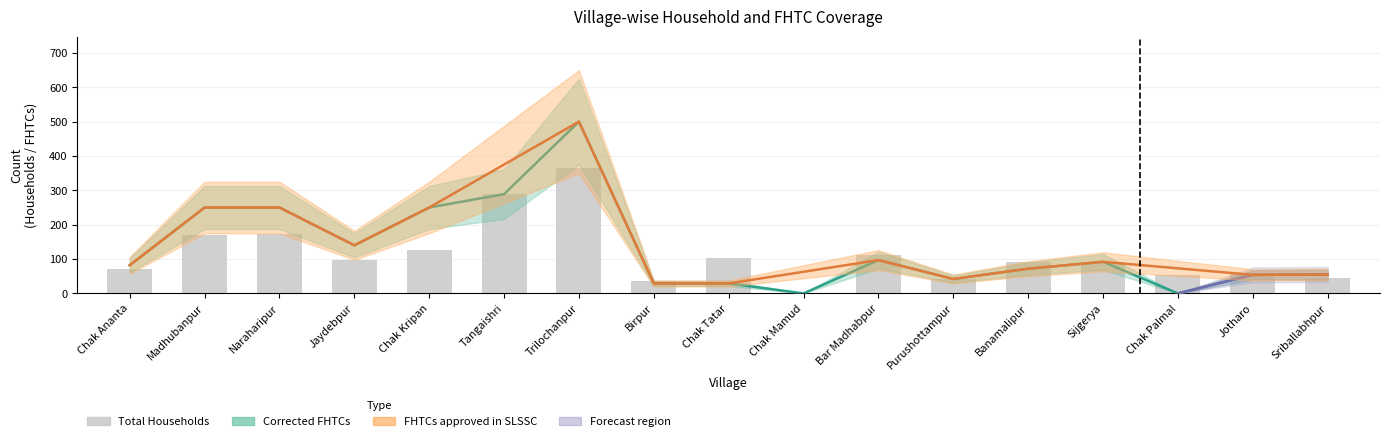

What is the sum of all Total Households values?

1925